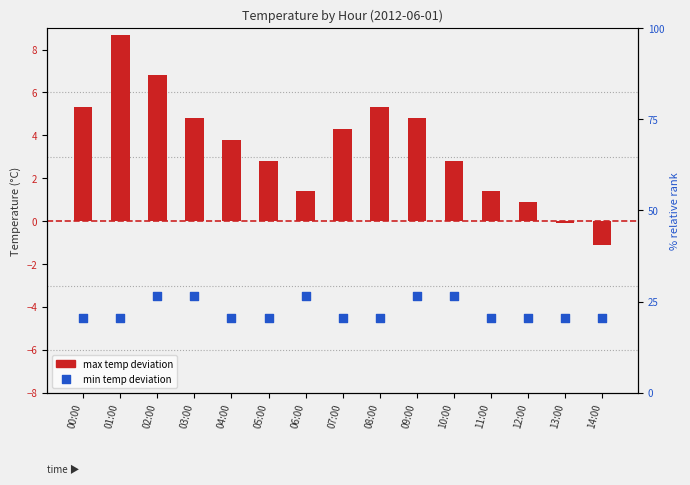

What are all the series names shown in the legend?

Max temp deviation, Min temp deviation